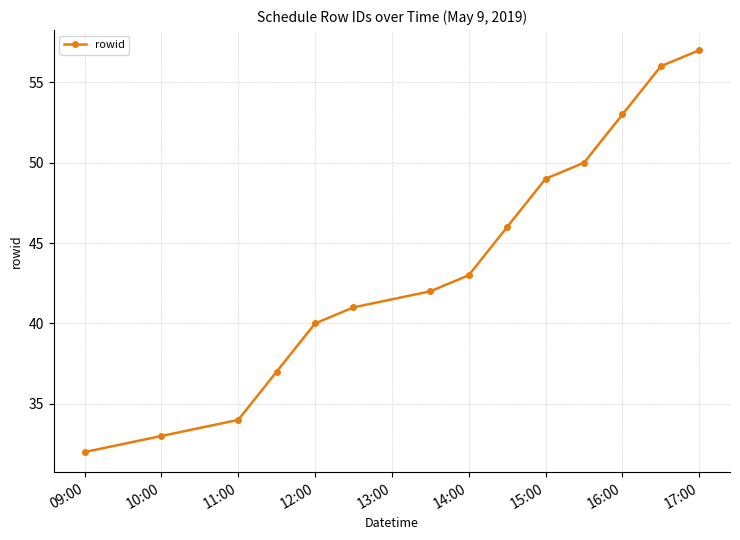

True or false: there are more than 2 points higher than both neighbors.

False